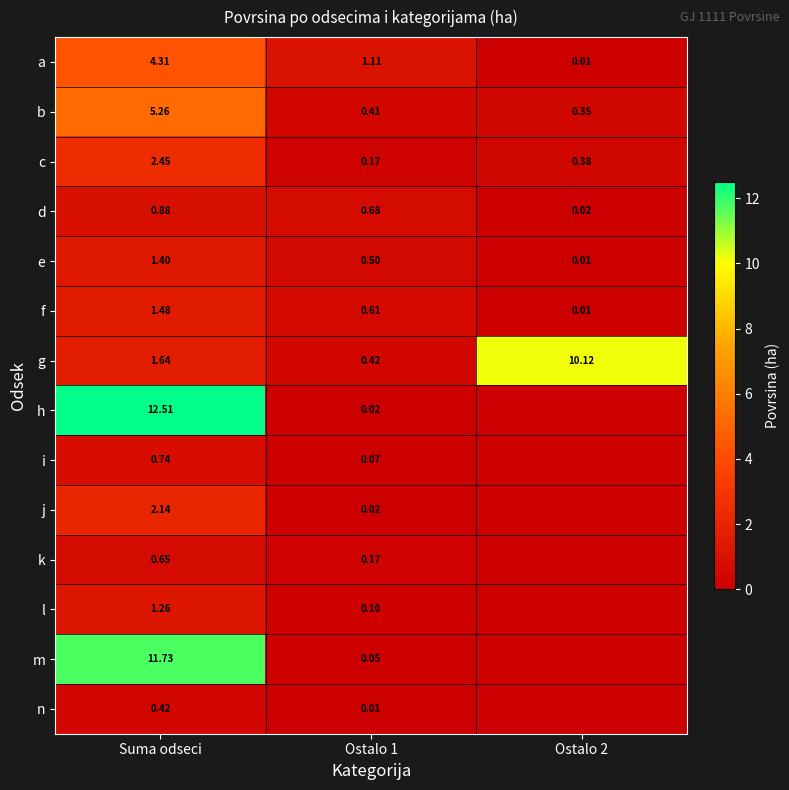

How many data points does each series have?

3